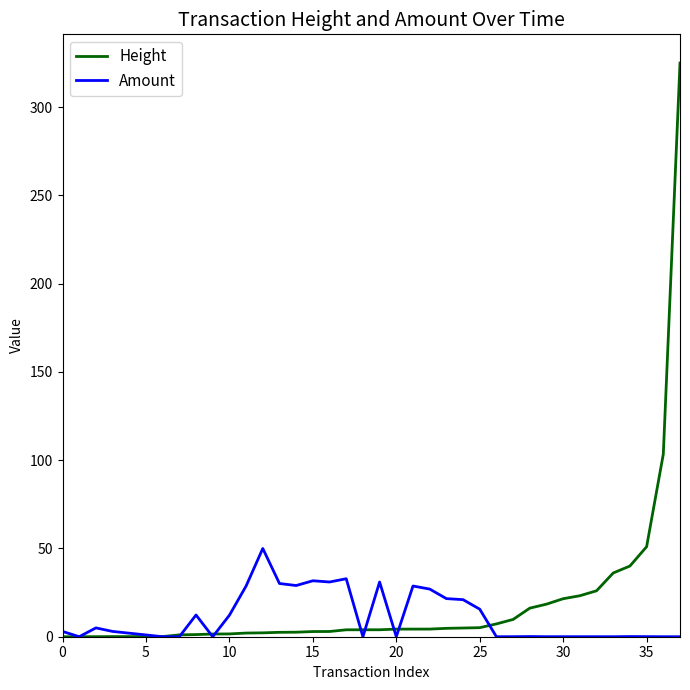

Rank the series by their maximum value, from highest to lowest.

Height, Amount